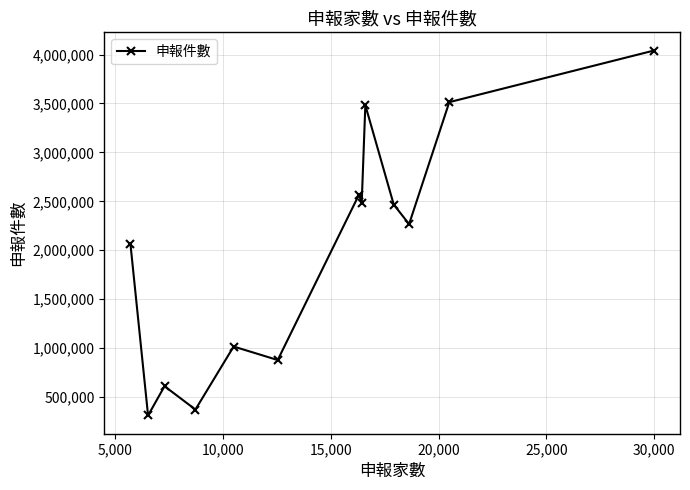

What is the difference between the maximum and minimum values?

3728994